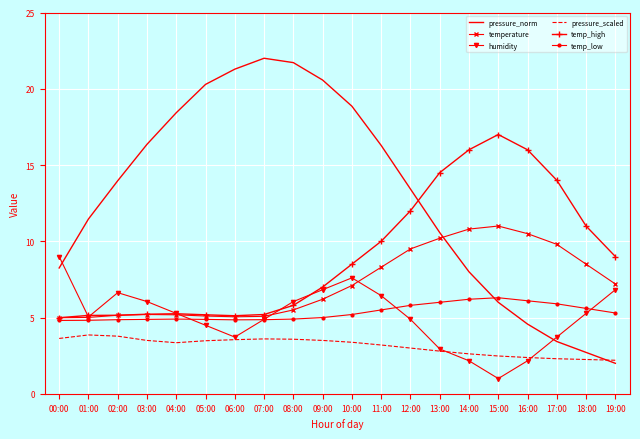

The humidity series shows 3.8 at 16:00. True or false?

False